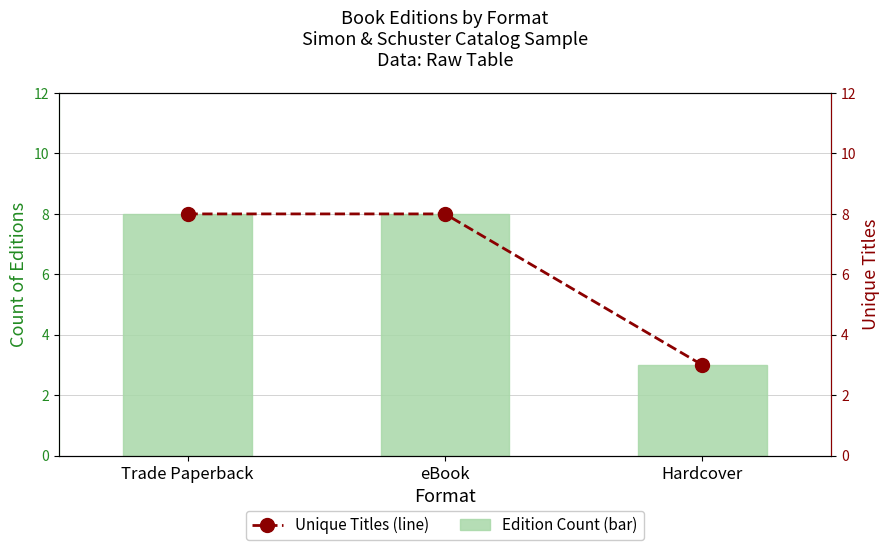

Which series has the largest total across all categories?

Precipitation (mm)